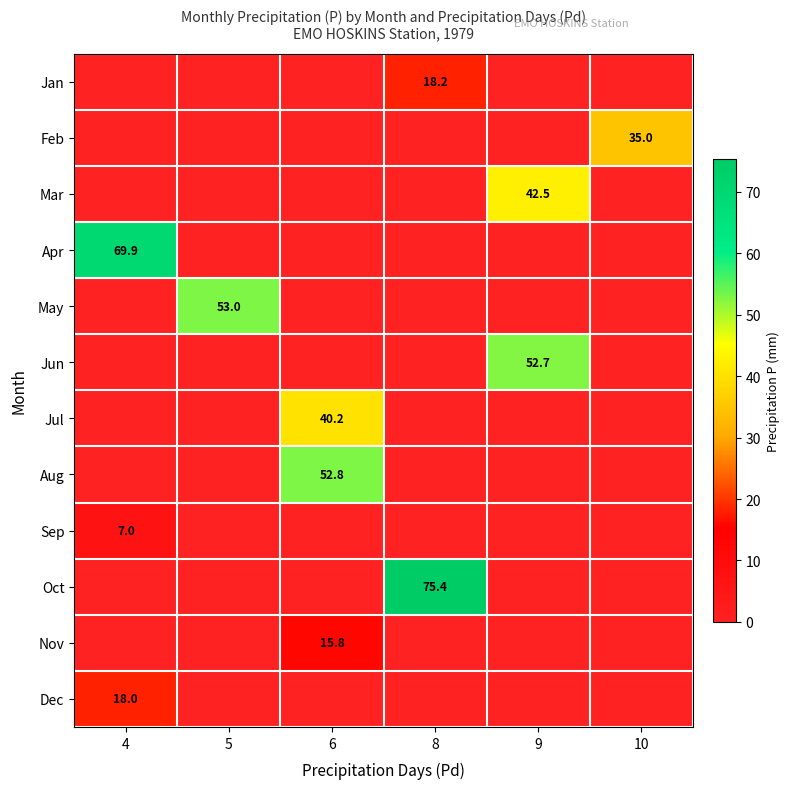

Which series has the widest spread of values?

Oct